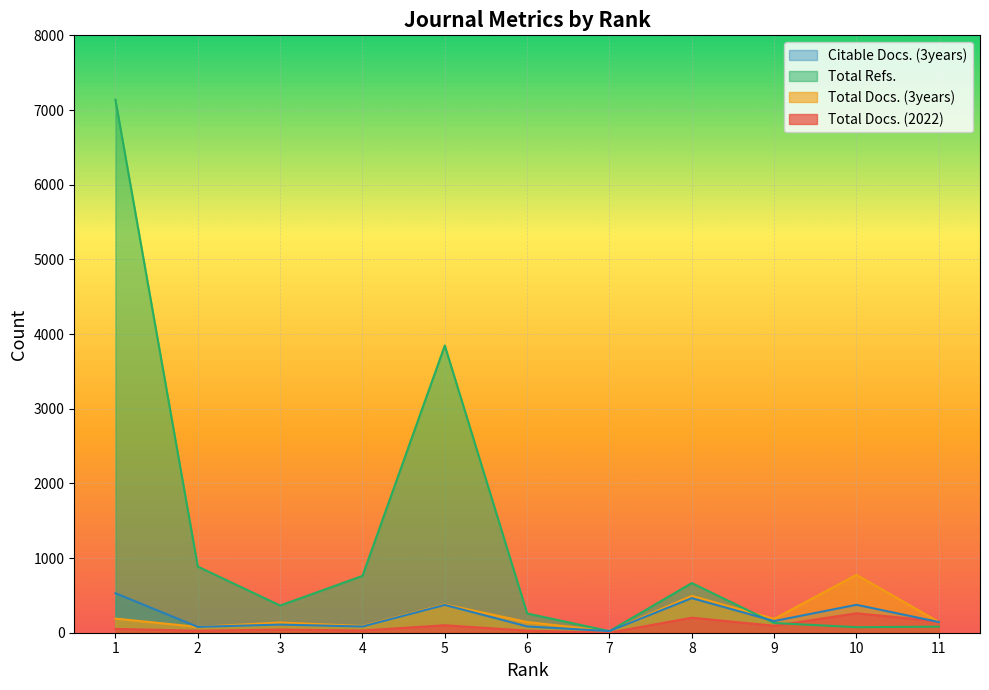

Which series has the largest total across all categories?

Total Refs.